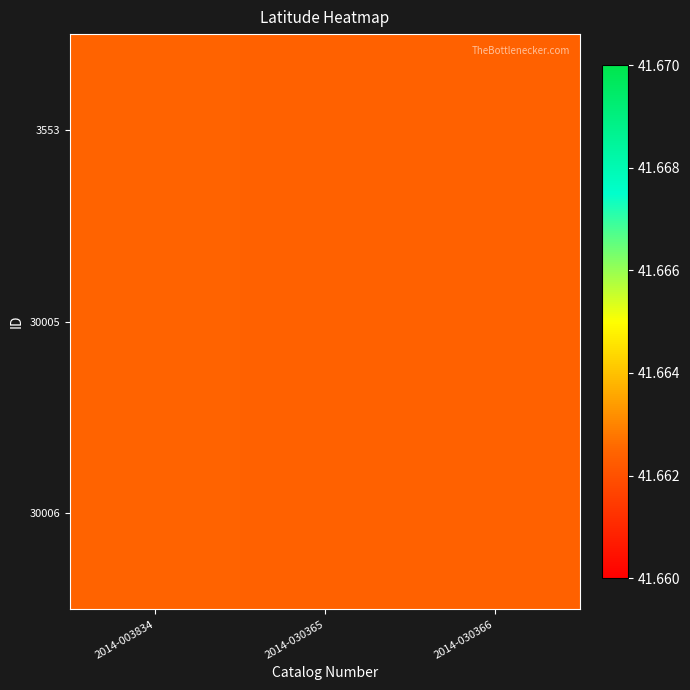

At how many categories does at least one series exceed 41?

3